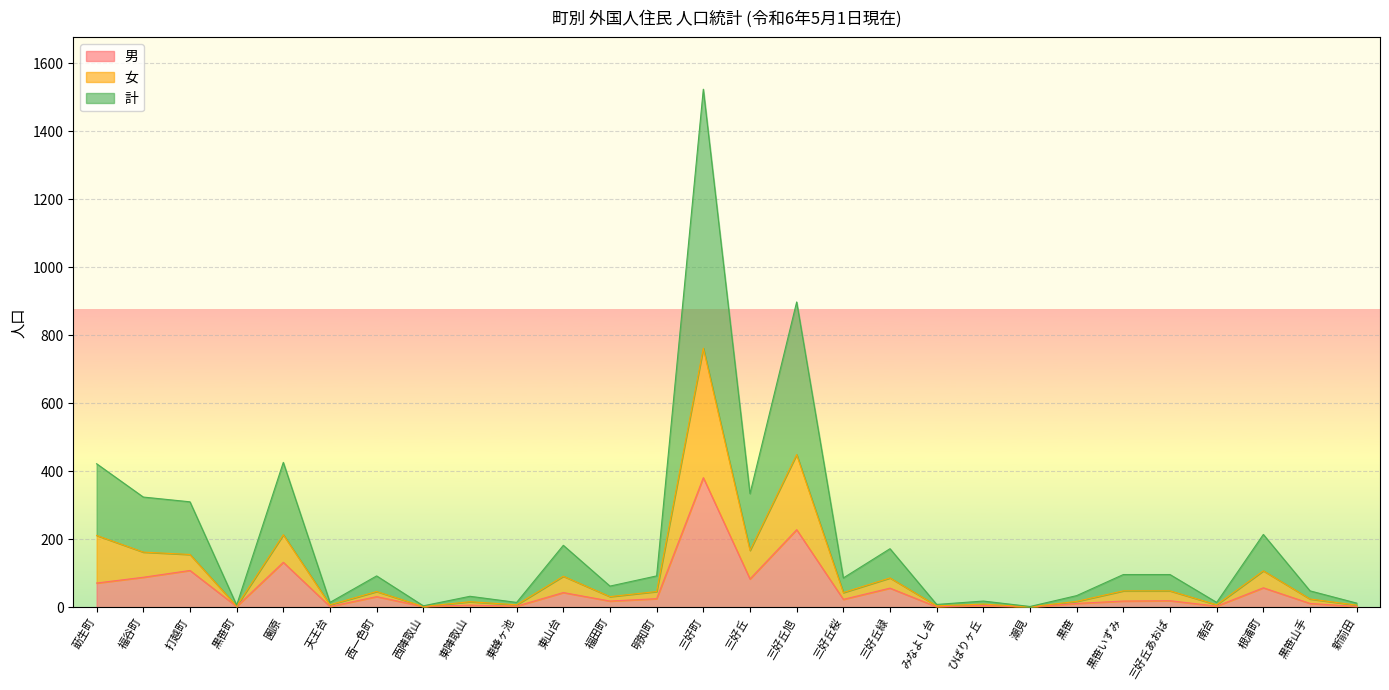

What is the difference between the second highest and minimum values in the 男 series?

228